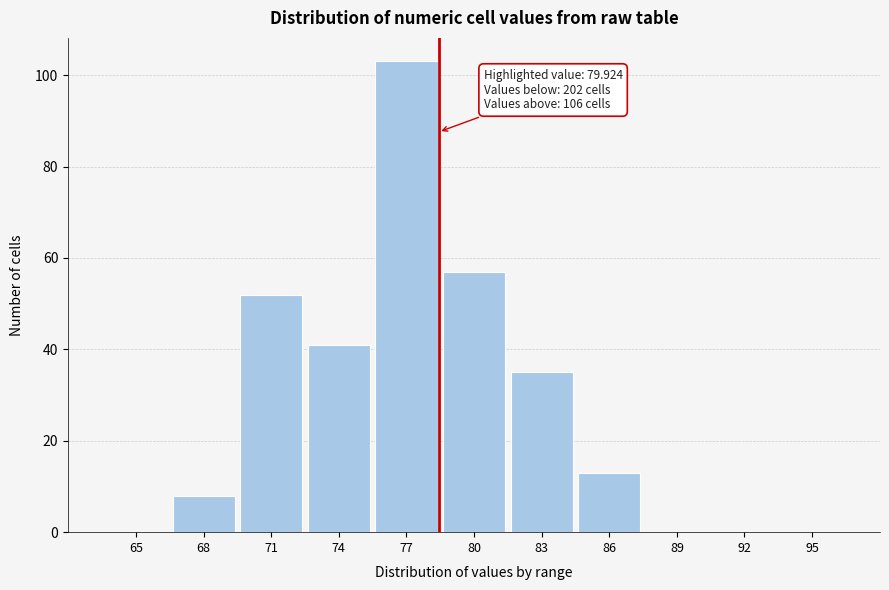

Reading left to right, list all the values displayed in this chart.

65=0	68=8	71=52	74=41	77=103	80=57	83=35	86=13	89=0	92=0	95=0